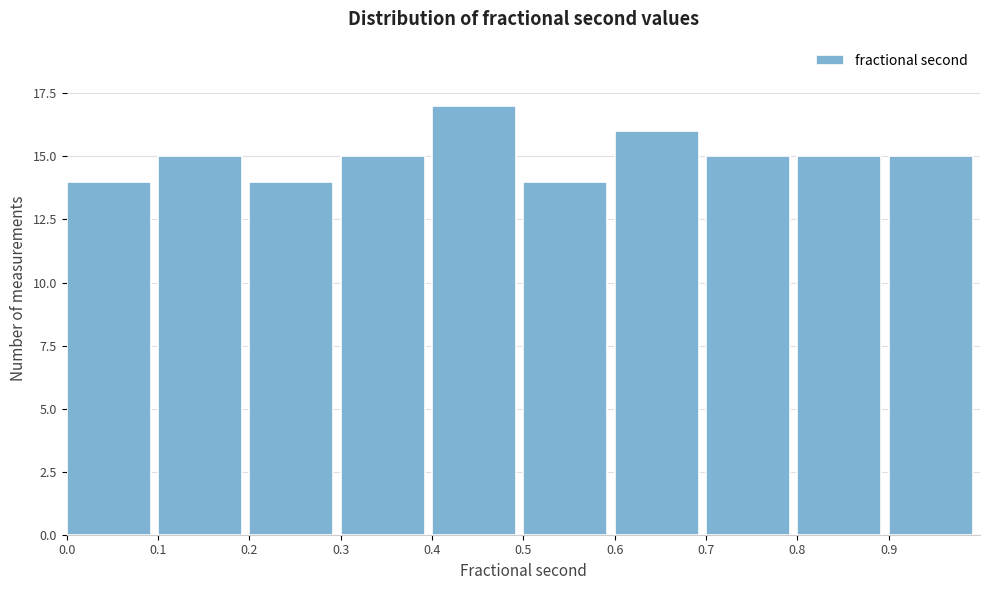

Reading left to right, transcribe this chart: for each bar, give the range it covers on the x-axis and its height. The values are not printed on the chart, so give them approximately, as read against the axis.

0.0 to 0.1: 14
0.1 to 0.2: 15
0.2 to 0.3: 14
0.3 to 0.4: 15
0.4 to 0.5: 17
0.5 to 0.6: 14
0.6 to 0.7: 16
0.7 to 0.8: 15
0.8 to 0.9: 15
0.9 to 1.0: 15